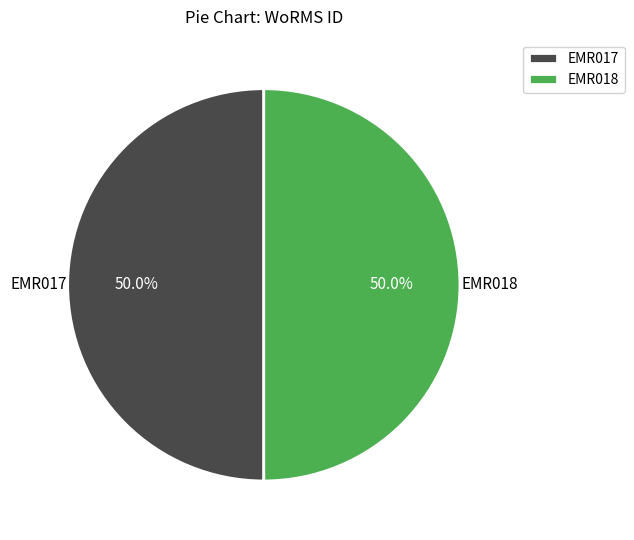

Do EMR018 and EMR017 together represent more than half of the pie?

Yes